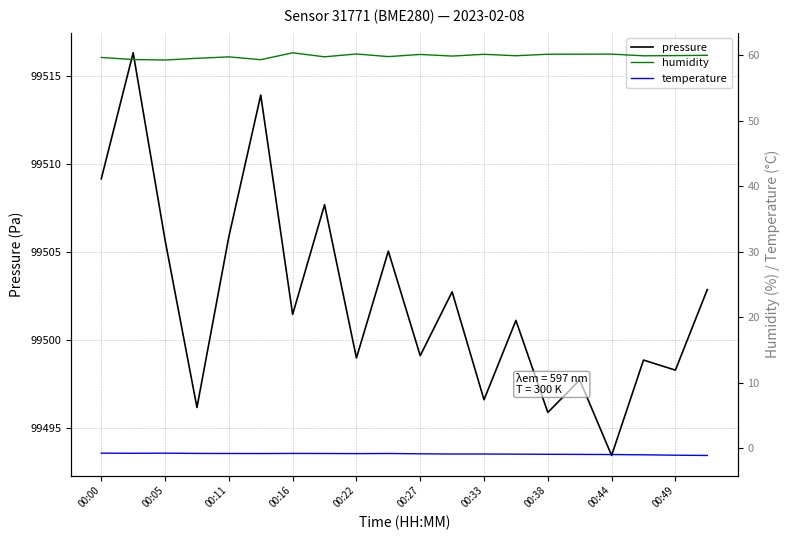

Is it true that pressure equals 99496.6 at 00:33?

True